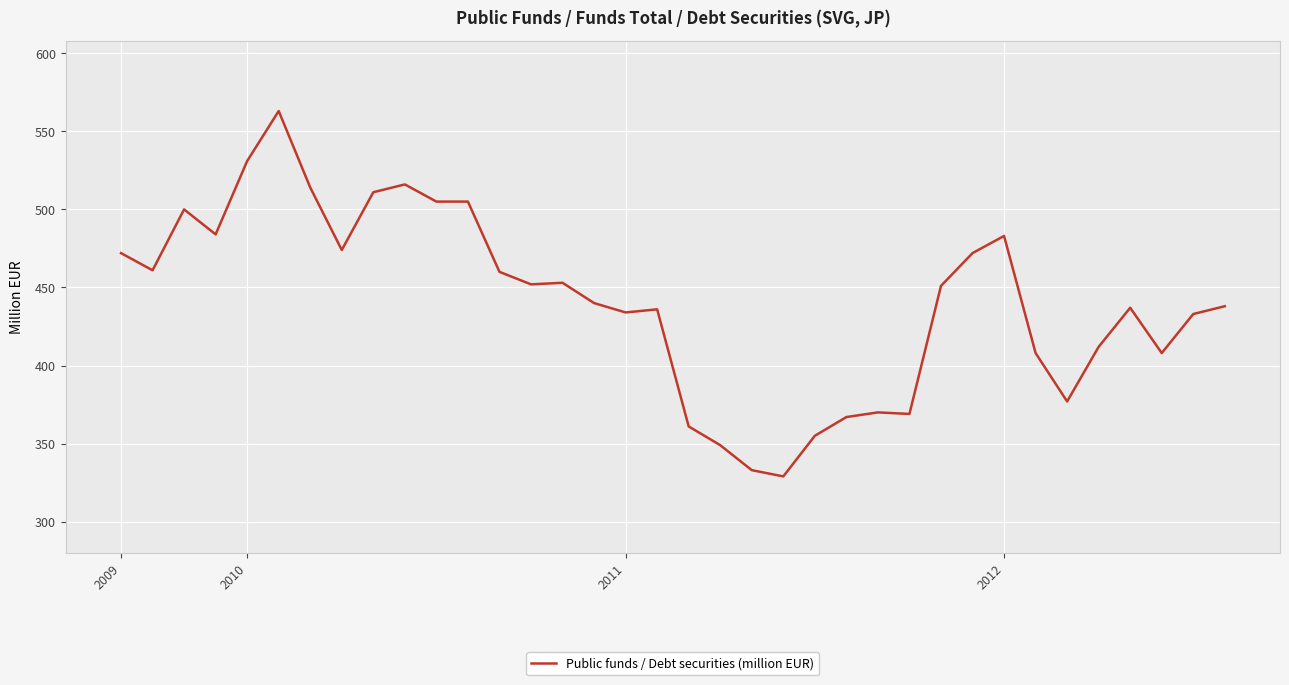

What is the difference between the maximum and minimum values?

234